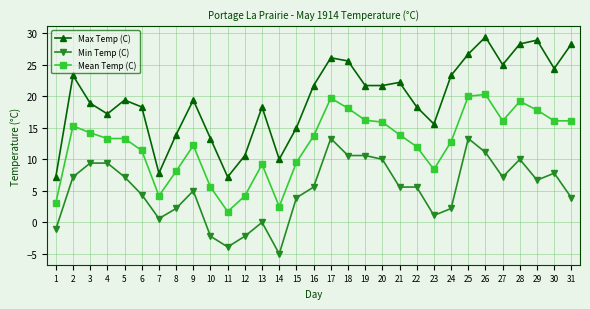

What is the maximum value for Min Temp (C)?

13.3